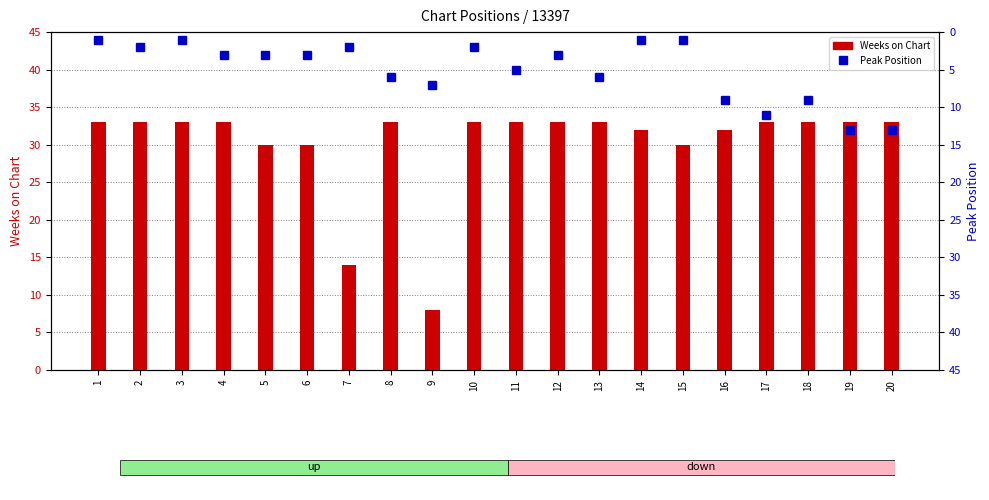

At which category is the sum across all series the highest?

19